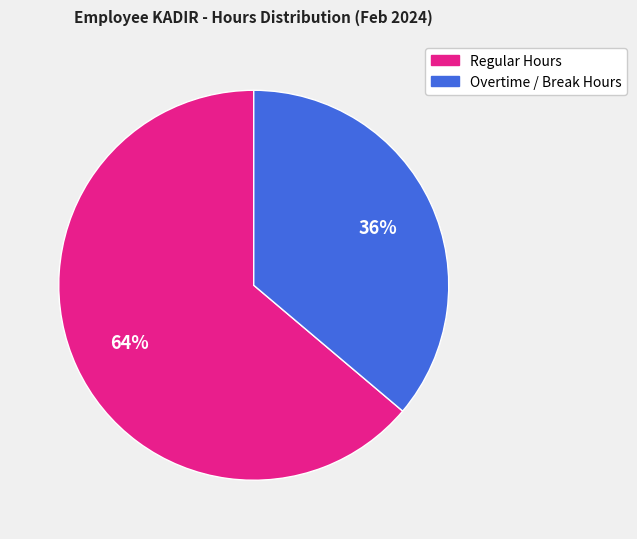

To the nearest percent, what is the difference between the largest and smallest slice percentages?

28%